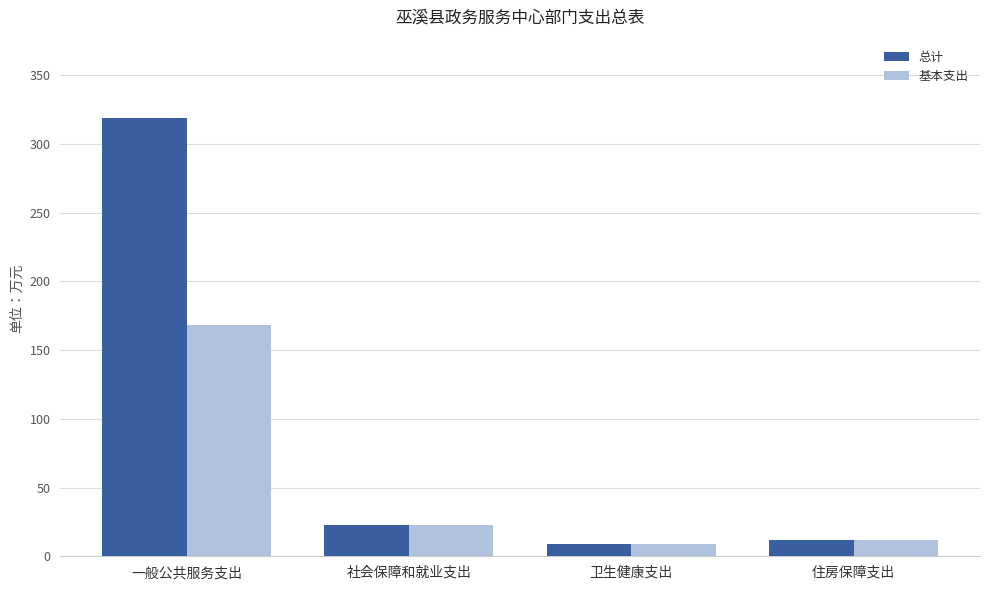

What is the label of the 2nd bar from the left?

社会保障和就业支出